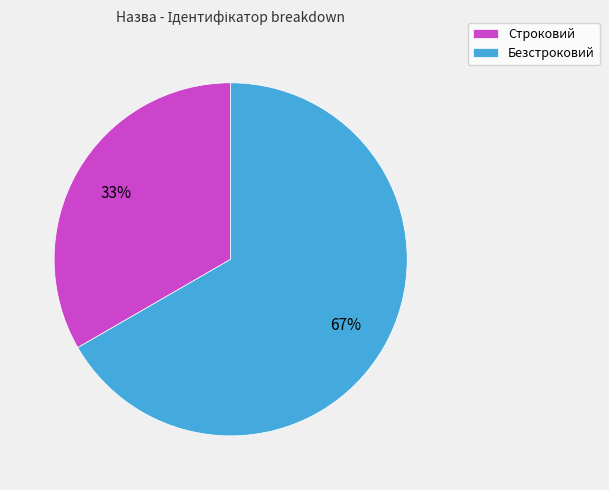

Is the sum of Строковий and Безстроковий greater than half?

Yes